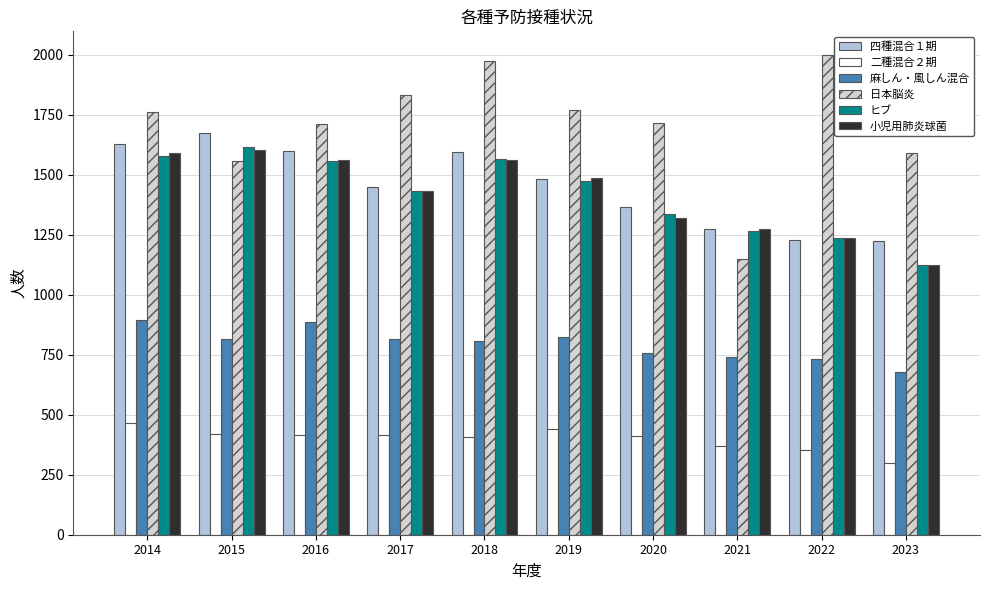

Reading right to left, list all the values displayed in this chart.

四種混合１期: 2023=1224	2022=1227	2021=1275	2020=1365	2019=1481	2018=1593	2017=1450	2016=1600	2015=1676	2014=1629
二種混合２期: 2023=299	2022=355	2021=370	2020=413	2019=440	2018=406	2017=415	2016=417	2015=421	2014=464
麻しん・風しん混合: 2023=678	2022=733	2021=739	2020=757	2019=826	2018=809	2017=814	2016=885	2015=816	2014=895
日本脳炎: 2023=1591	2022=1998	2021=1149	2020=1717	2019=1769	2018=1974	2017=1832	2016=1712	2015=1557	2014=1763
ヒブ: 2023=1122	2022=1236	2021=1266	2020=1338	2019=1473	2018=1566	2017=1432	2016=1559	2015=1616	2014=1580
小児用肺炎球菌: 2023=1122	2022=1237	2021=1274	2020=1318	2019=1485	2018=1562	2017=1432	2016=1563	2015=1604	2014=1592